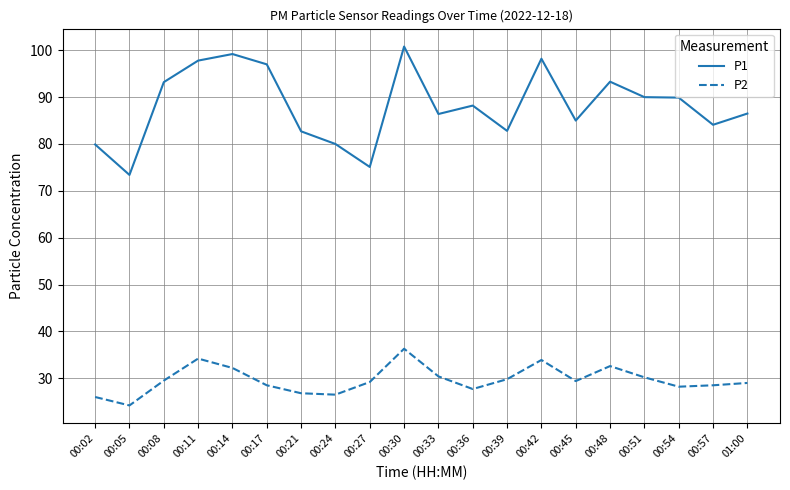

Rank the series at 00:24 from highest to lowest value.

P1, P2